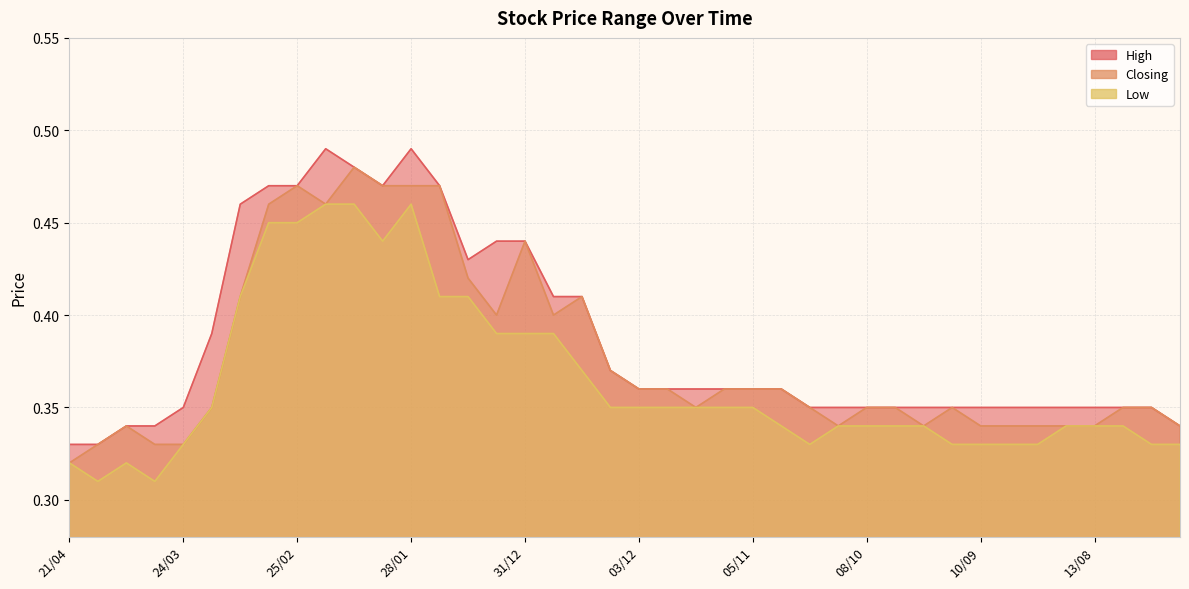

Rank the categories by Closing value from highest to lowest.

11/02, 25/02, 04/02, 28/01, 21/01, 03/03, 18/02, 31/12, 14/01, 10/03, 17/12, 07/01, 24/12, 10/12, 03/12, 26/11, 12/11, 05/11, 29/10, 17/03, 19/11, 22/10, 08/10, 01/10, 17/09, 06/08, 30/07, 07/04, 15/10, 24/09, 10/09, 03/09, 27/08, 20/08, 13/08, 23/07, 14/04, 31/03, 24/03, 21/04